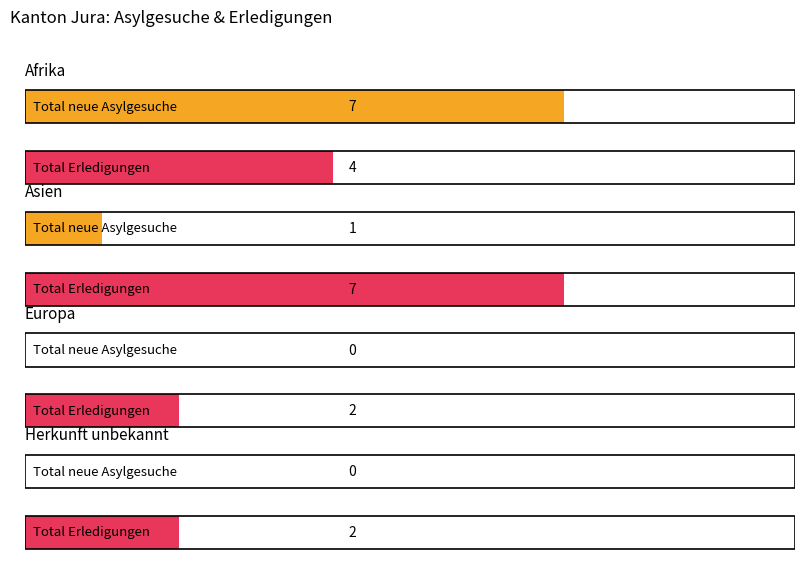

How many categories are shown in the chart?

4